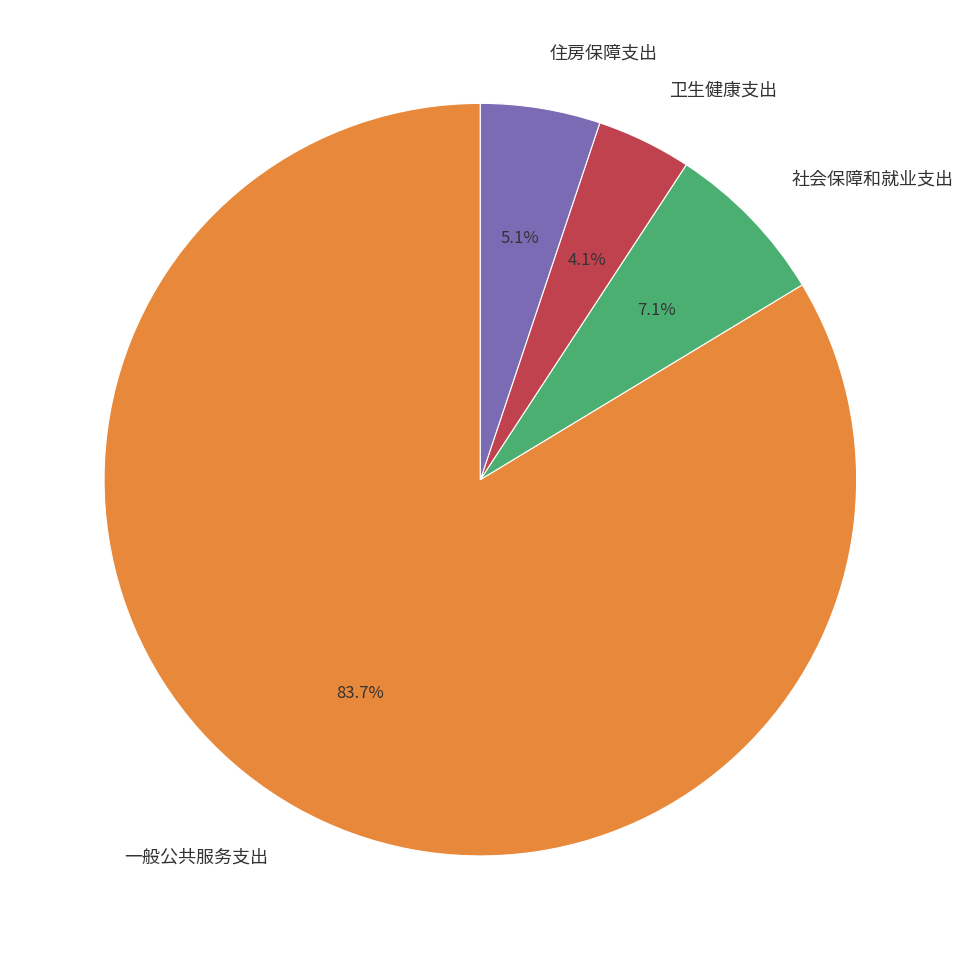

Is it true that 社会保障和就业支出 is 7% of the pie?

True